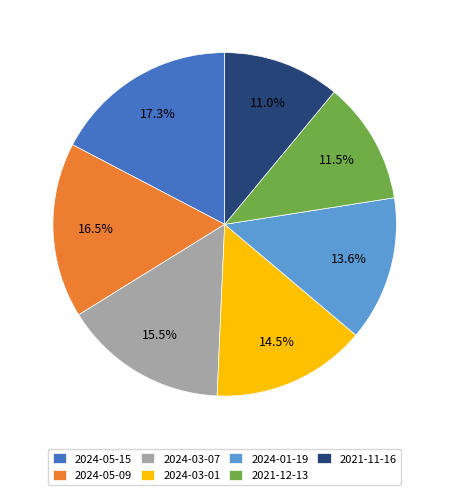

What is the total percentage of 2024-03-07 and 2024-05-09?

32.0%